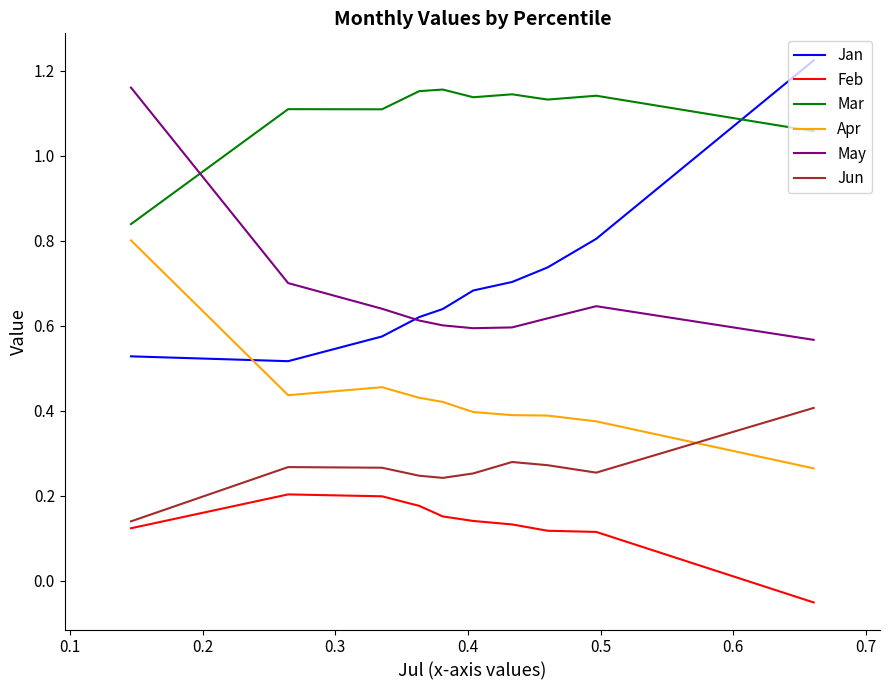

What are all the series names shown in the legend?

Jan, Feb, Mar, Apr, May, Jun